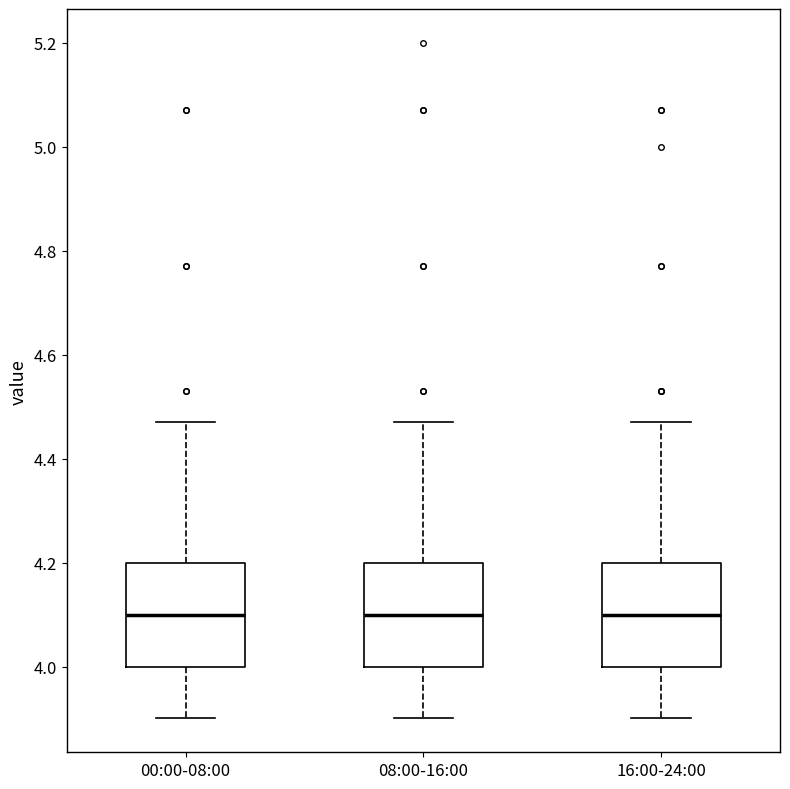

Reading left to right, transcribe this box plot: for each box, give where its median line is, the range the box spans, and where its two whiskers end, as read against the y-axis. The values are not printed on the chart, so give them approximately, as read against the axis.

00:00-08:00: median 4.10, box 4.00 to 4.20, whiskers 3.90 to 4.48
08:00-16:00: median 4.10, box 4.00 to 4.20, whiskers 3.90 to 4.48
16:00-24:00: median 4.10, box 4.00 to 4.20, whiskers 3.90 to 4.48